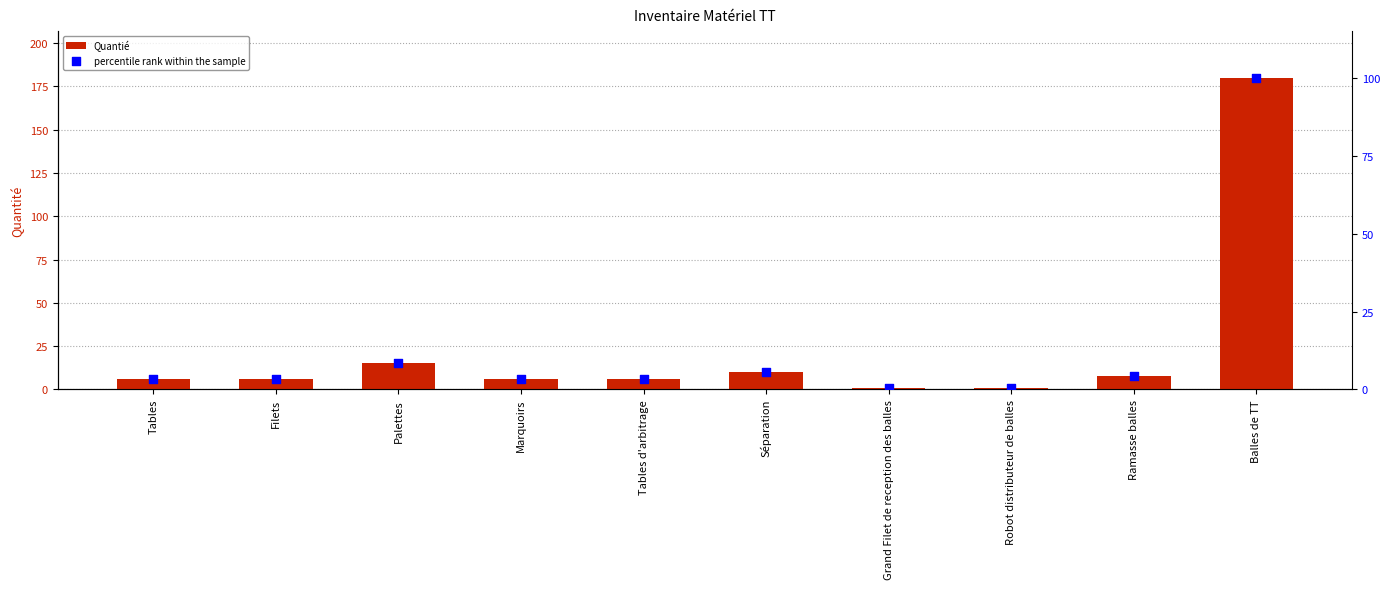

Which series has the largest total across all categories?

Quantié